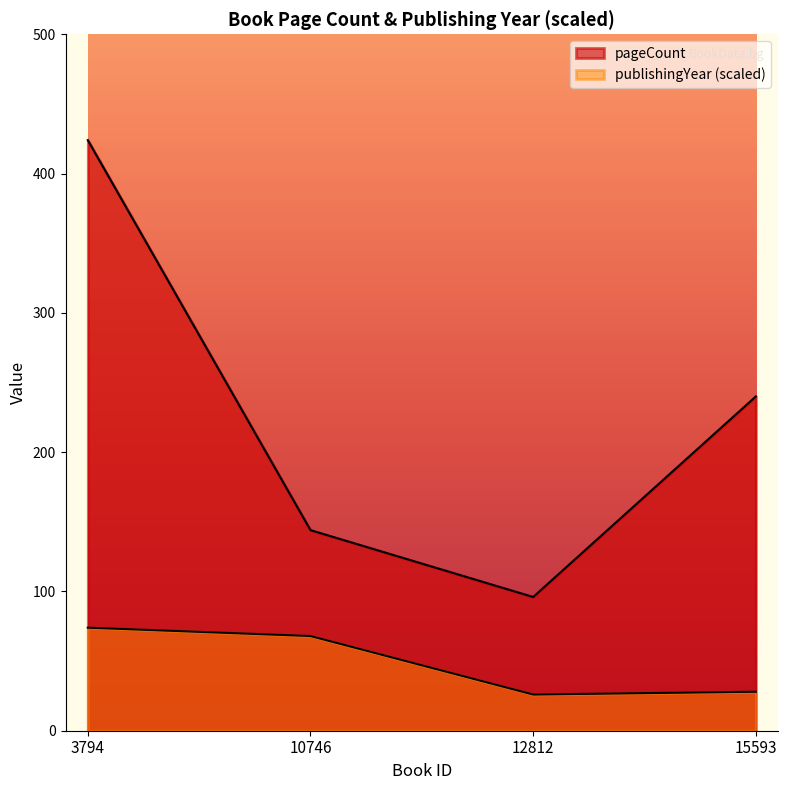

Does the chart display data point markers on the line(s)?

No